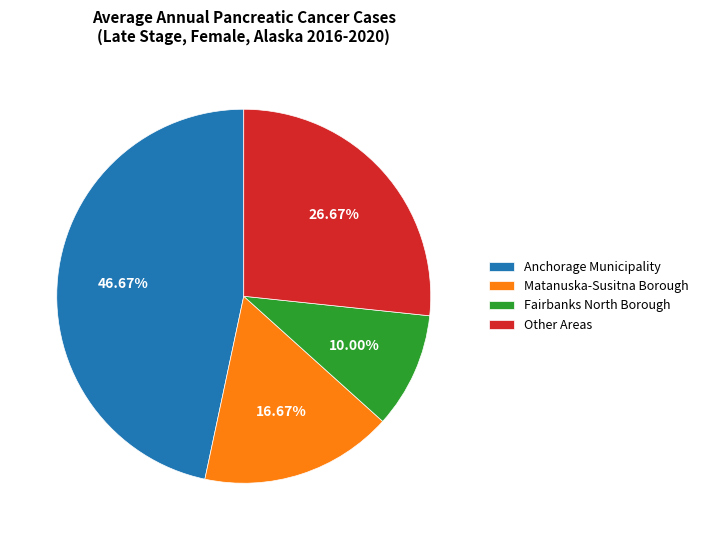

Does any single category account for the majority?

No